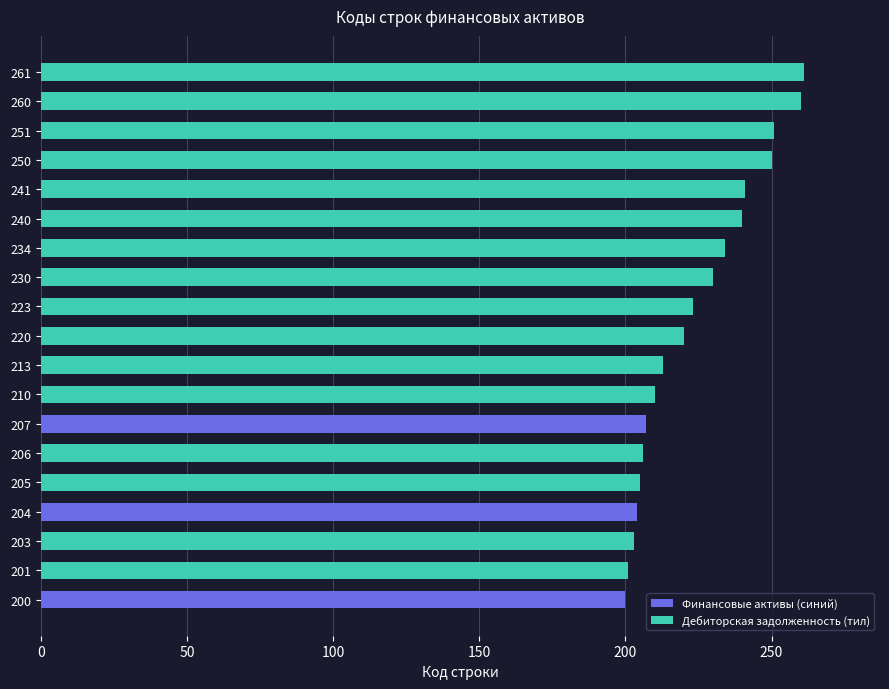

What is the change in value from 210 to 260?

+50